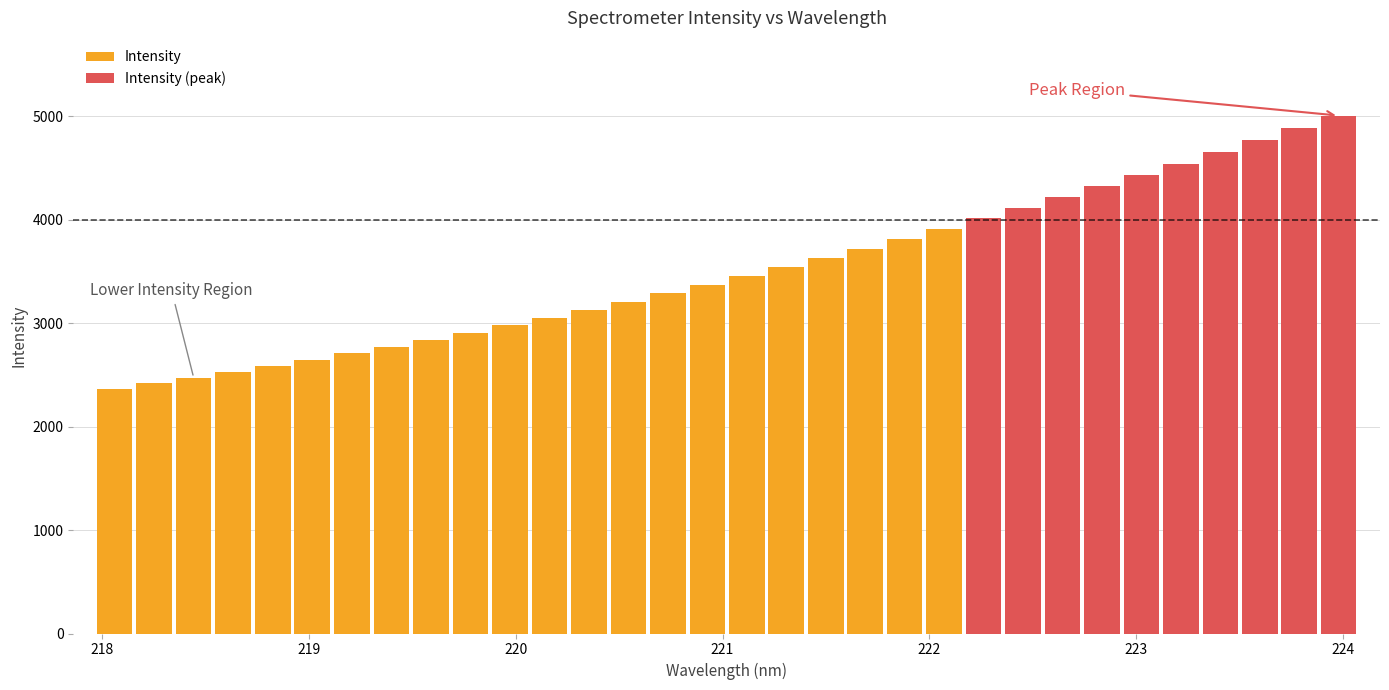

The value at 221.3083 is 1865.7. True or false?

False